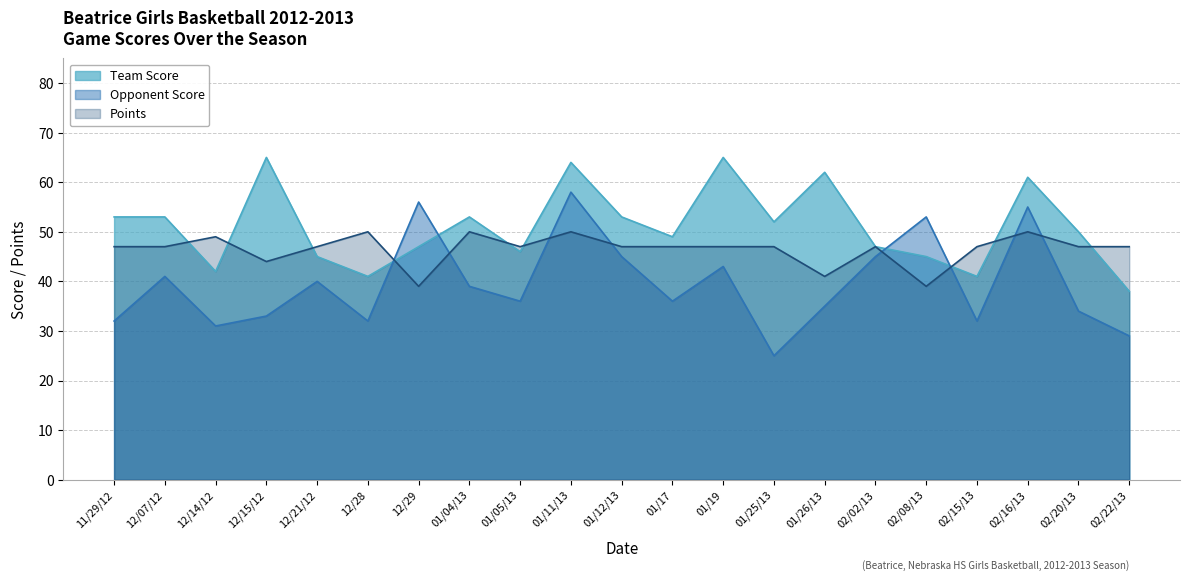

What is the difference between the maximum and minimum values in the Opponent Score series?

33